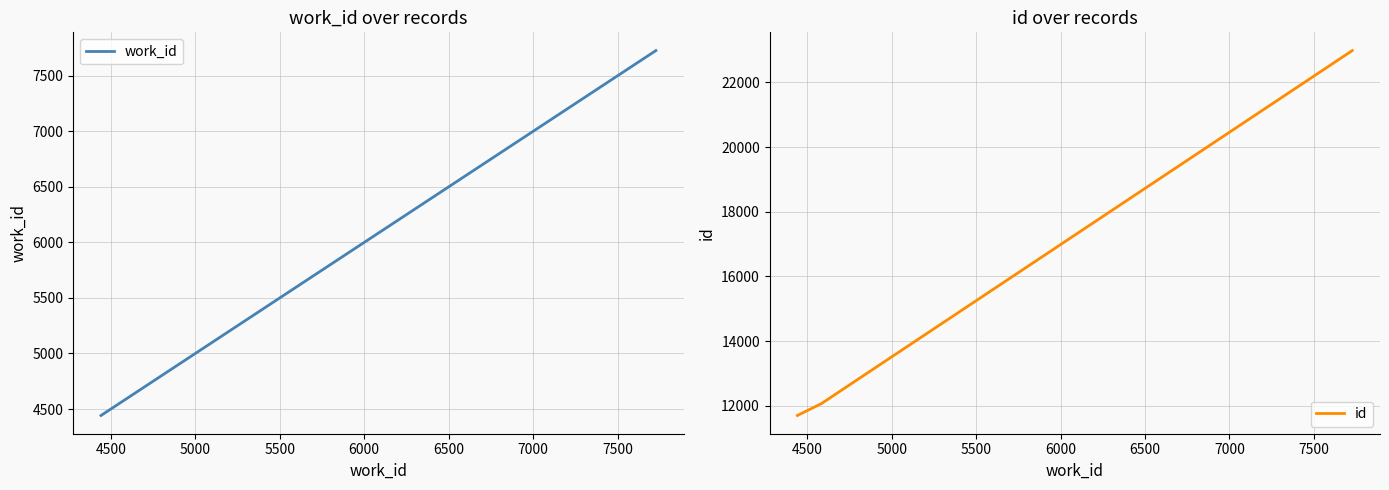

What is the lowest value of the id series?

11696